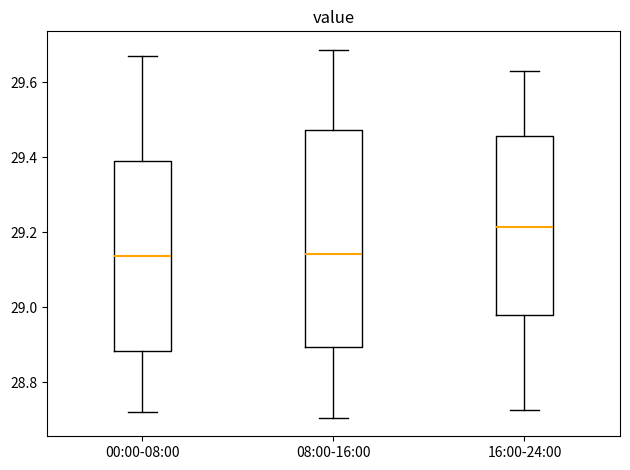

Reading left to right, read every box against the y-axis: the position of its median line, the range the box covers, and the ends of its whiskers. The values are not printed on the chart, so give them approximately, as read against the axis.

00:00-08:00: median 29.14, box 28.88 to 29.40, whiskers 28.72 to 29.66
08:00-16:00: median 29.14, box 28.90 to 29.48, whiskers 28.70 to 29.68
16:00-24:00: median 29.22, box 28.98 to 29.46, whiskers 28.72 to 29.62